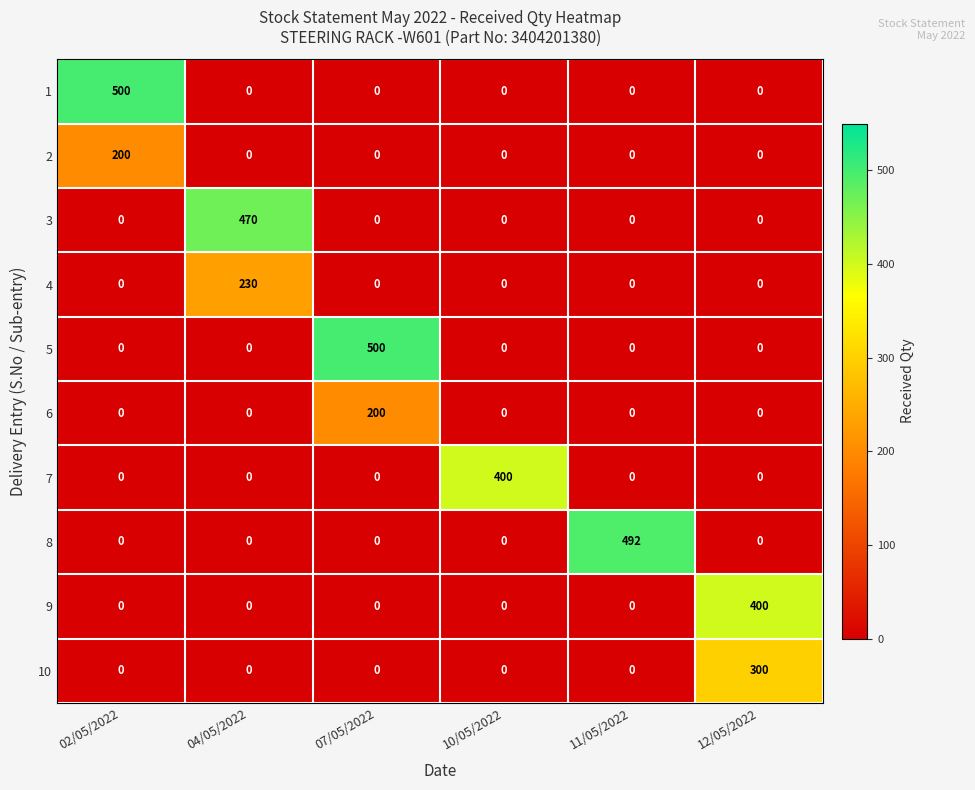

Count the number of data series in this chart.

10